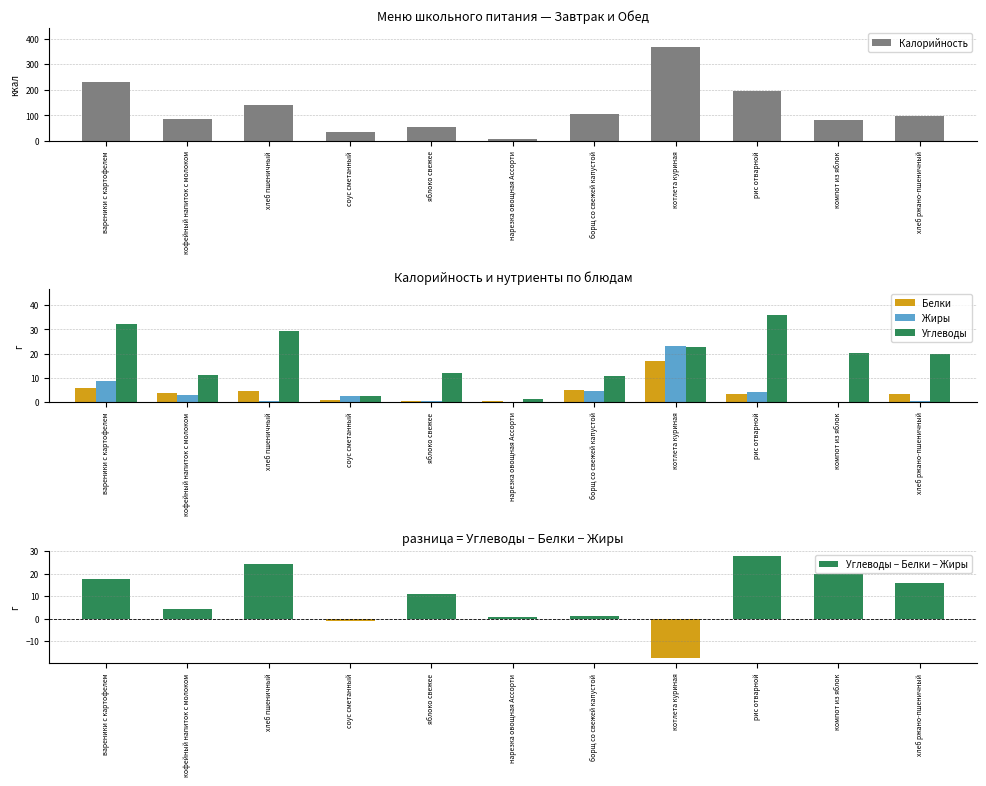

True or false: Жиры has a value of 2.9 at кофейный напиток с молоком.

True